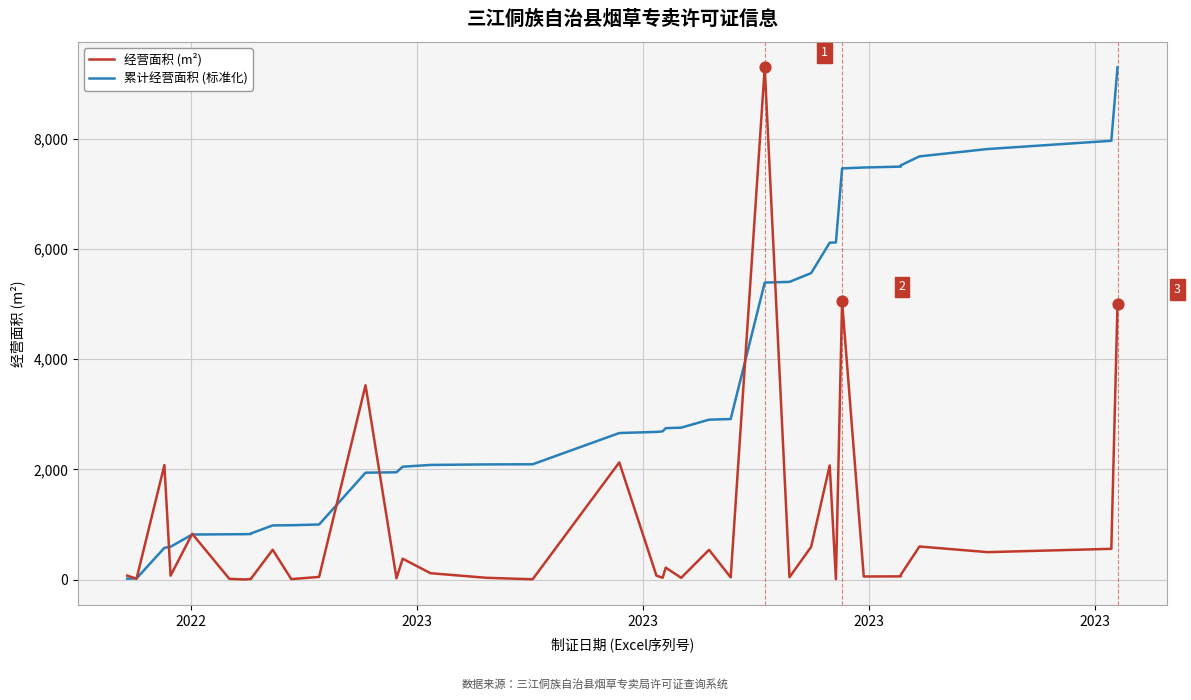

Which series contains the lowest Y value?

经营面积 (m²)